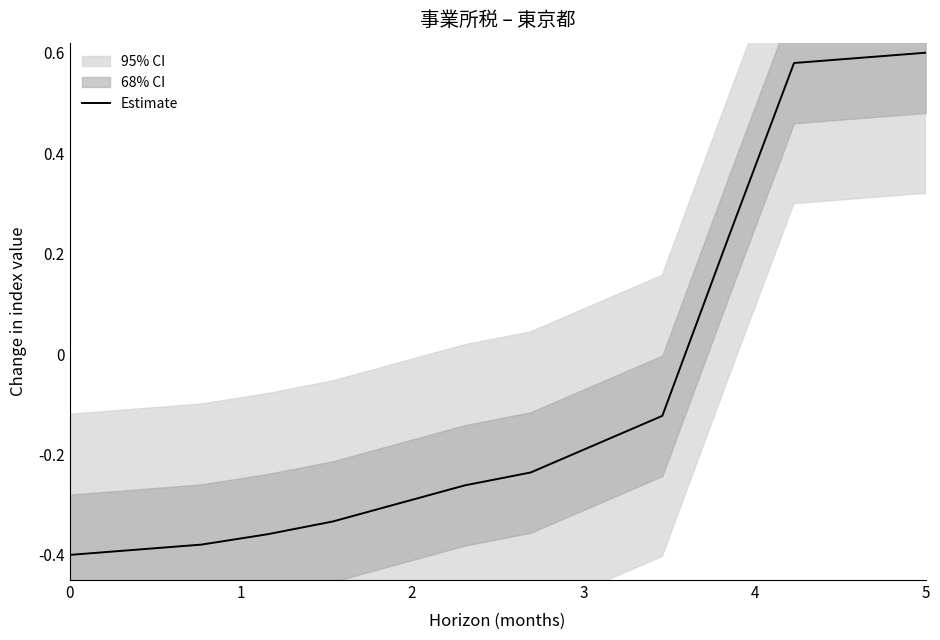

What is the sum of all values?

-1.0